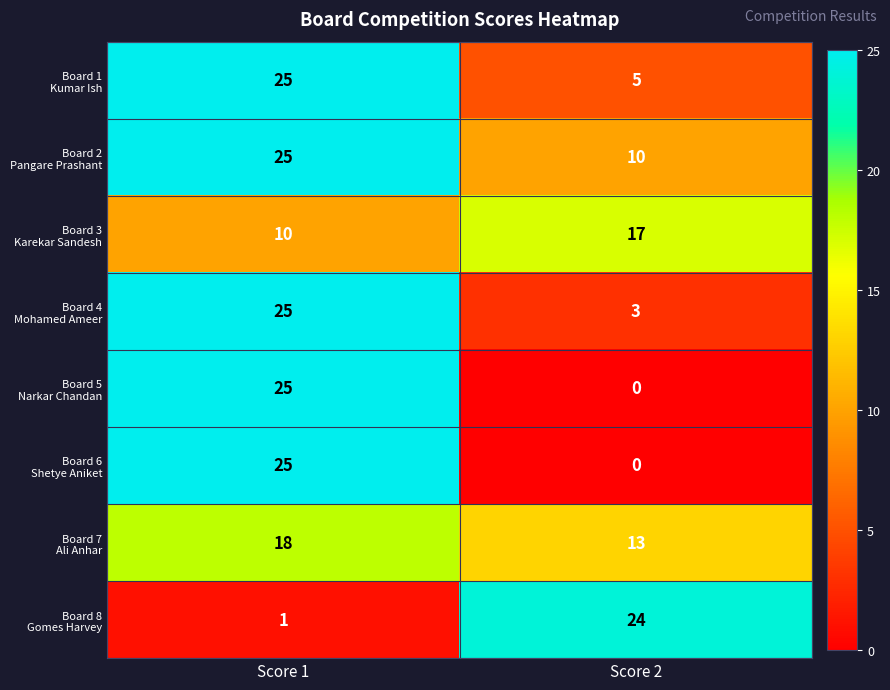

At which category is the sum across all series the highest?

Score 1